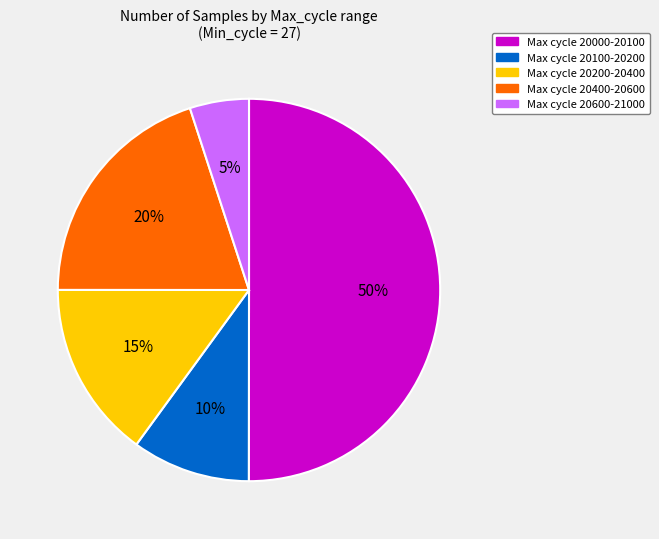

To the nearest percent, what is the average slice percentage?

20%